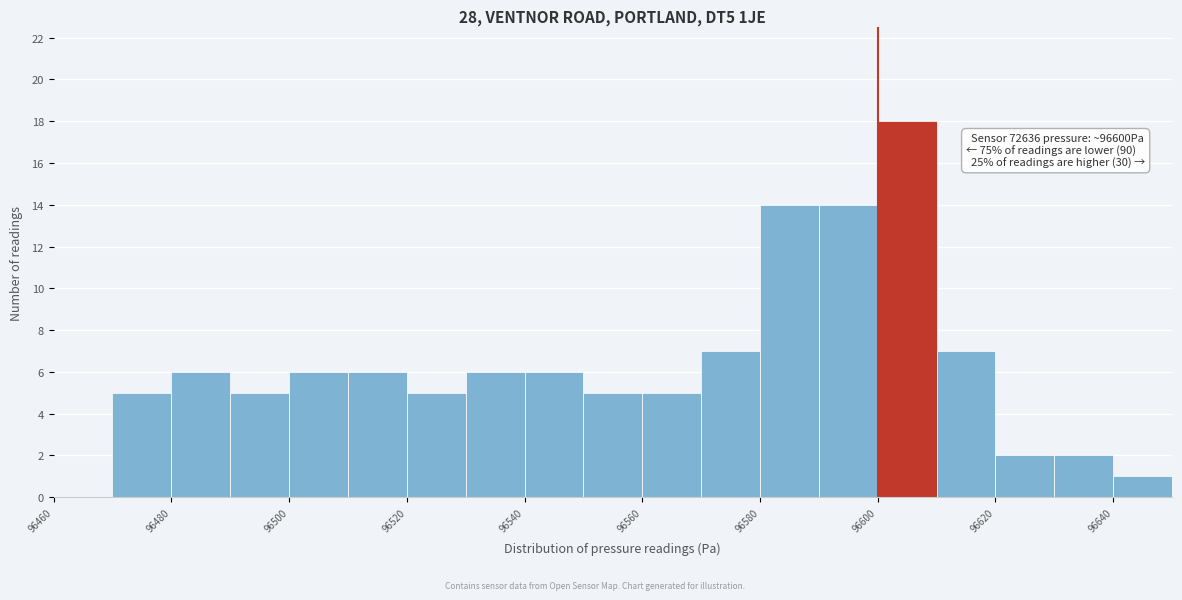

Over which range of the x-axis is the bar tallest?

96600 to 96610